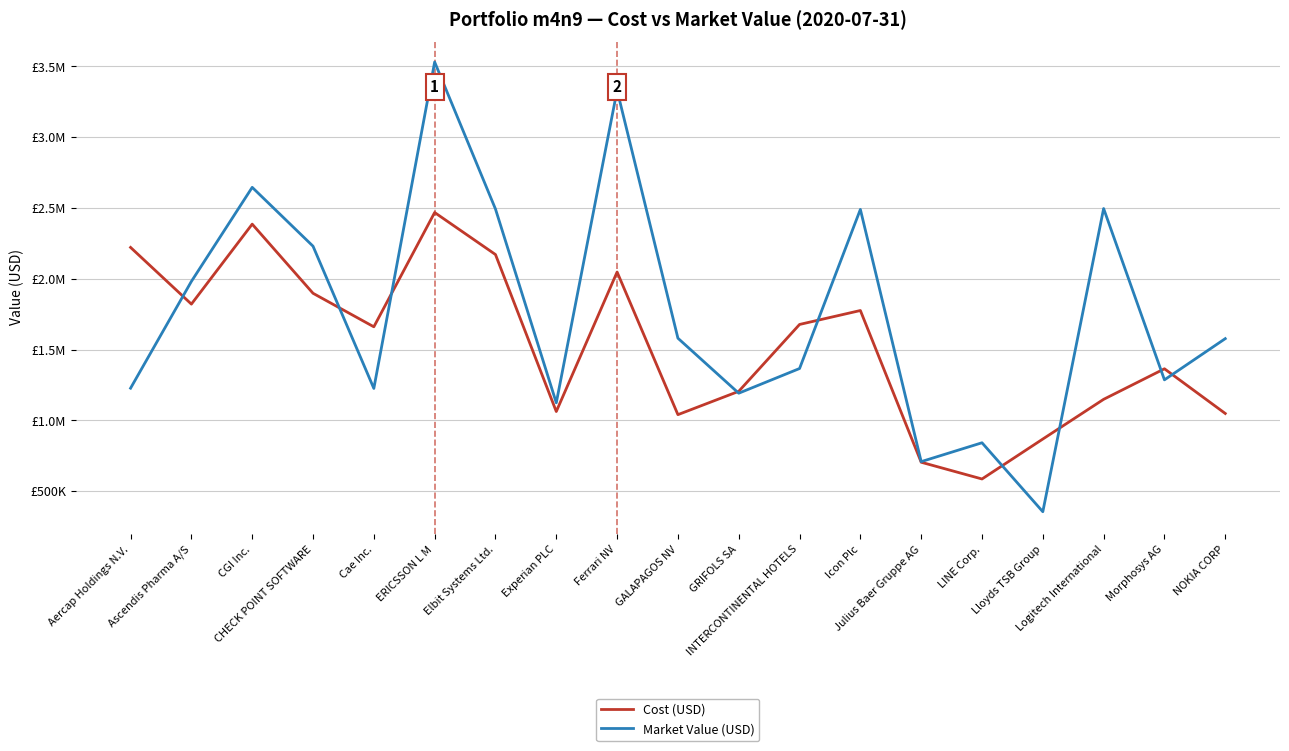

What is the highest value of the Cost (USD) series?

2468107.3